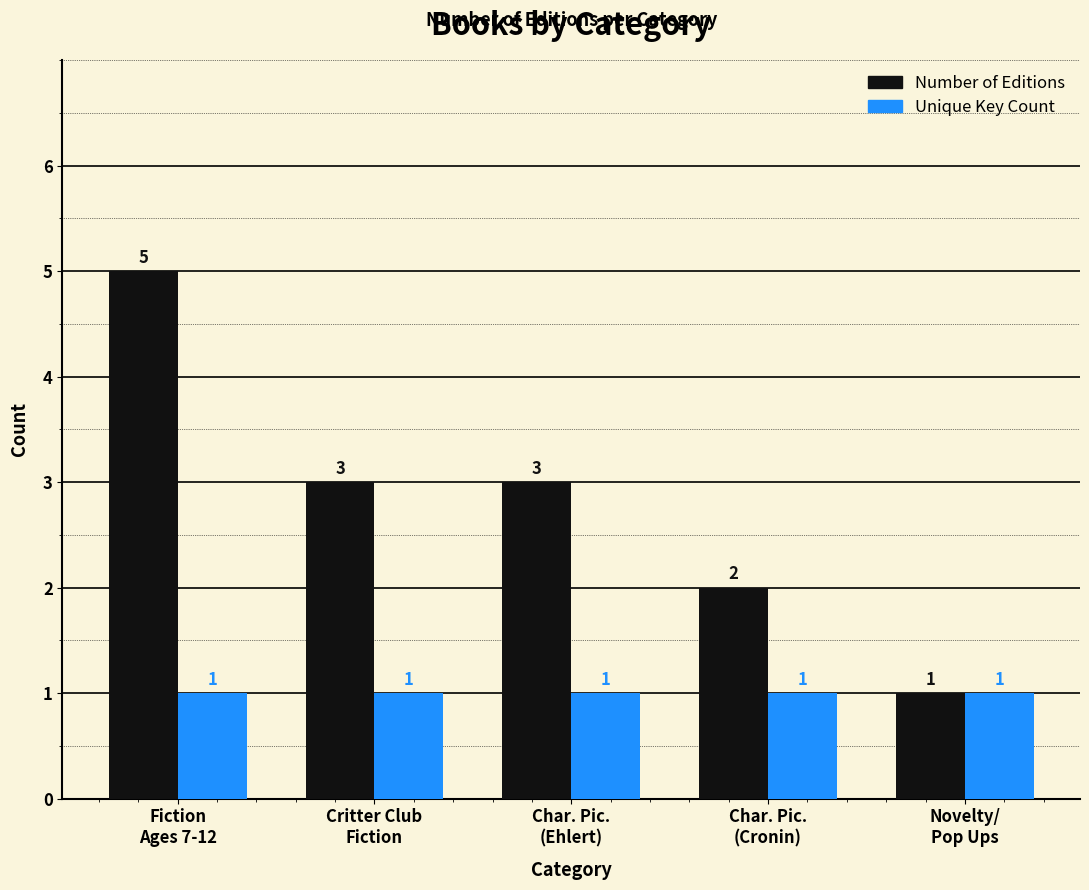

What is the label of the 4th bar from the right?

Critter Club
Fiction